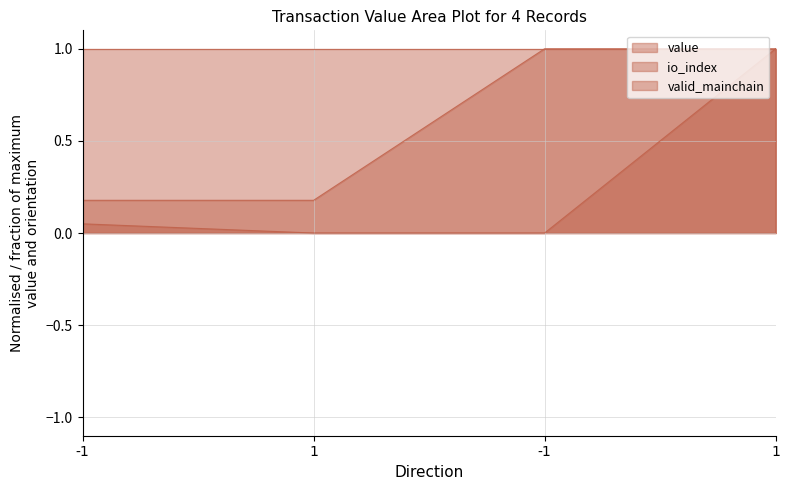

True or false: io_index has more than 1 points higher than both neighbors.

False